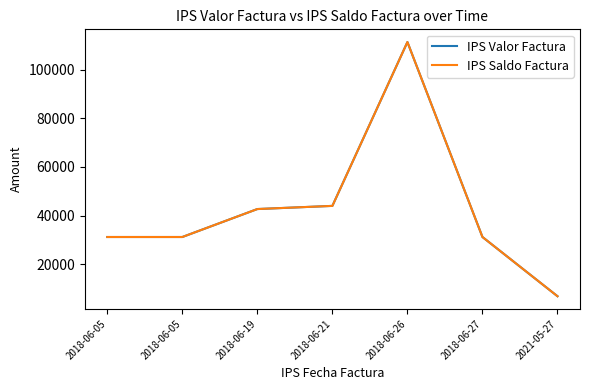

At which category does IPS Valor Factura reach its first local peak?

2018-06-26